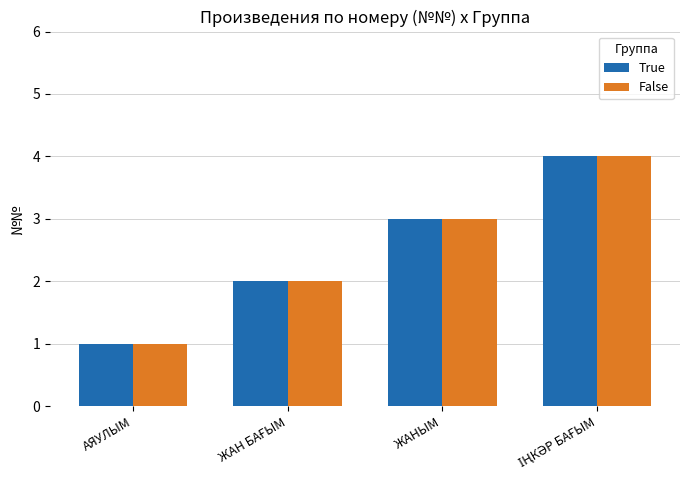

What is the sum of all True values?

10